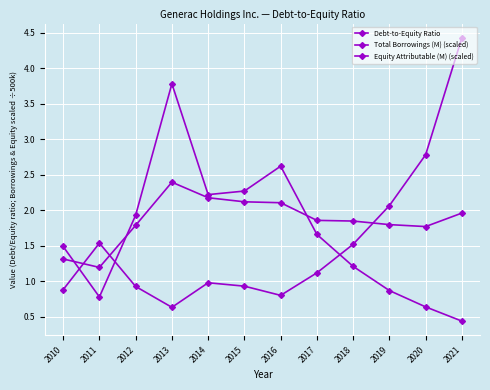

How many data points in Equity Attributable (M) (scaled) are above 1?

6